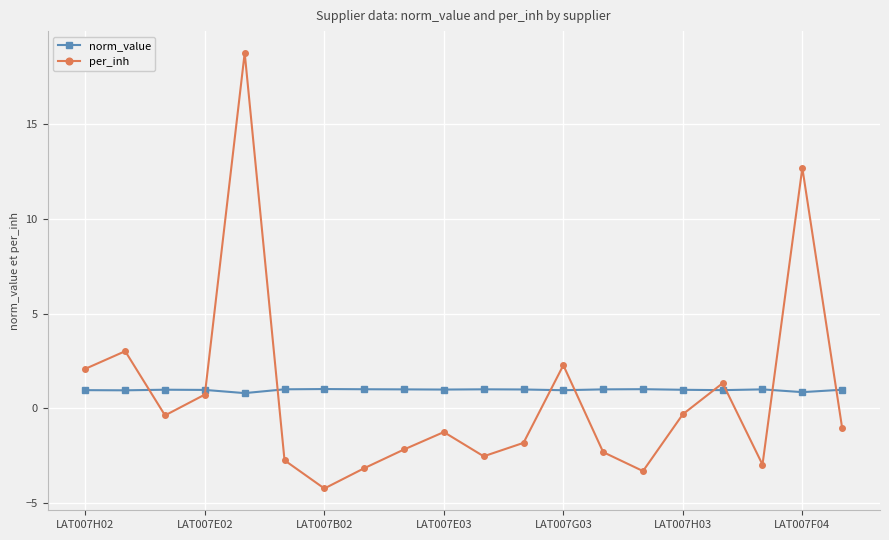

How many interior local valleys does the per_inh series have?

5